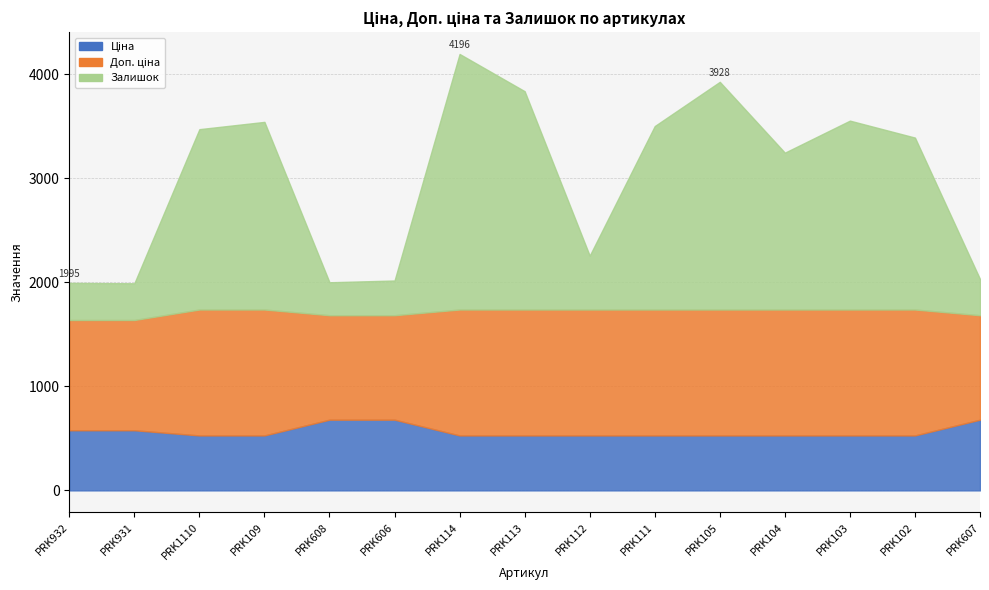

What is the label of the 7th point from the right?

PRK112